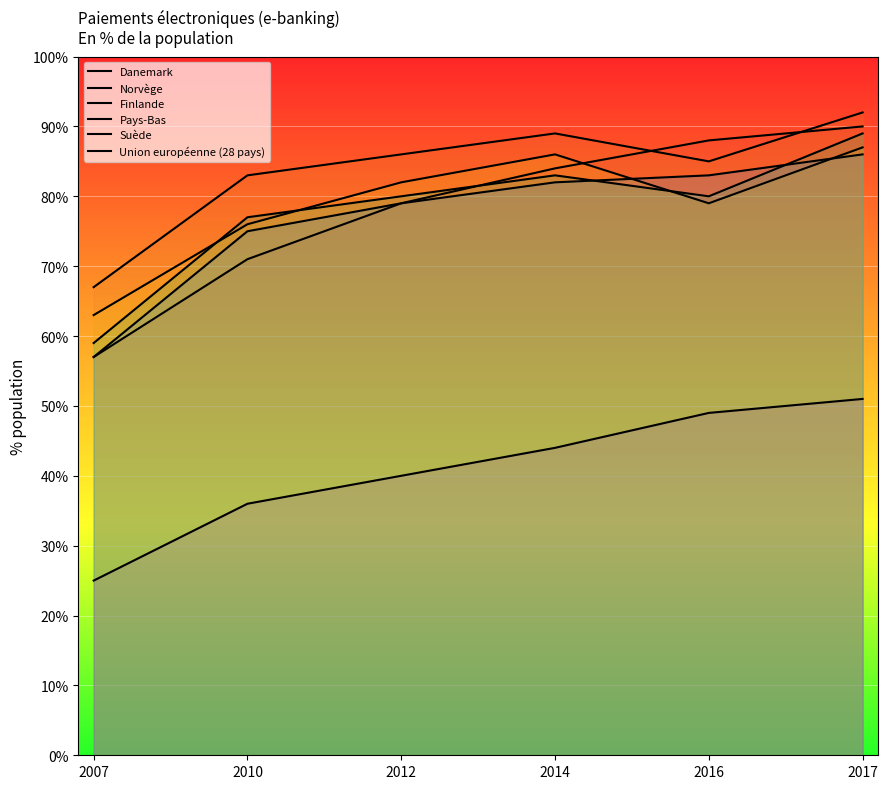

What are all the series names shown in the legend?

Danemark, Norvège, Finlande, Pays-Bas, Suède, Union européenne (28 pays)